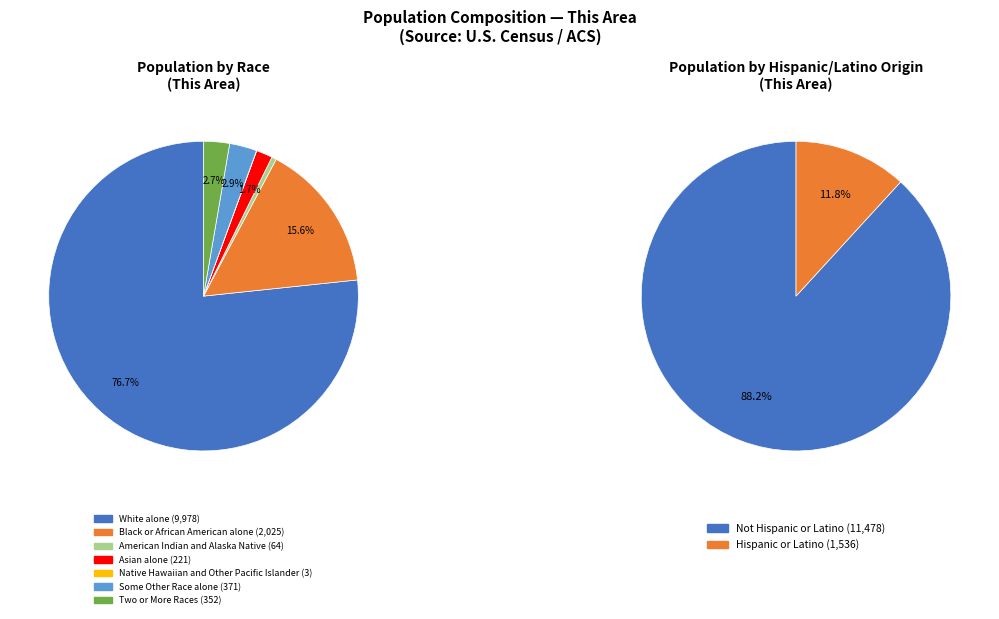

Which category has the biggest portion of the pie?

White alone